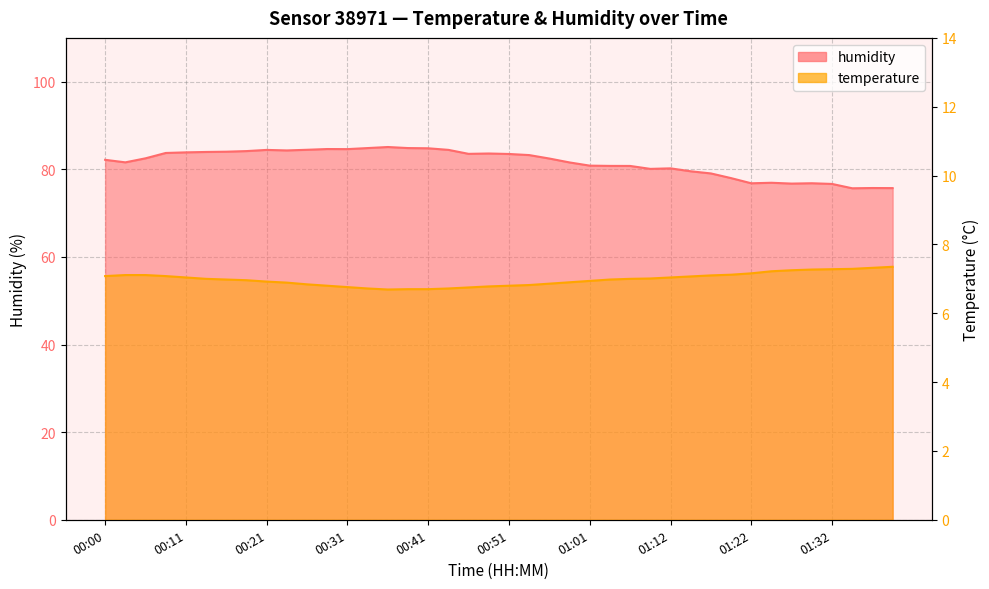

Which has a higher value, 00:21 or 01:12?

01:12